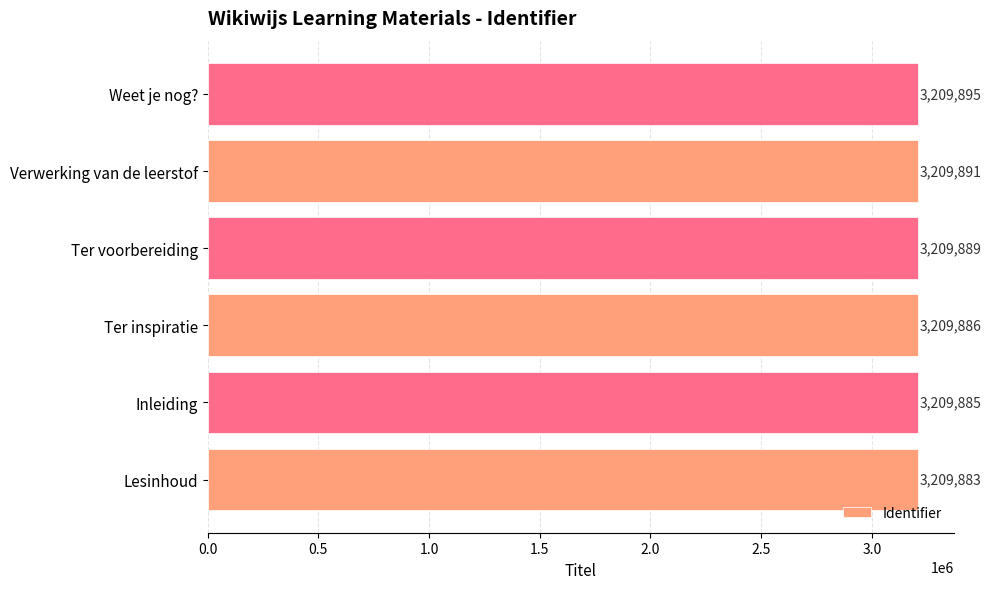

Where is the data nearest to the value 3209889?

Ter voorbereiding